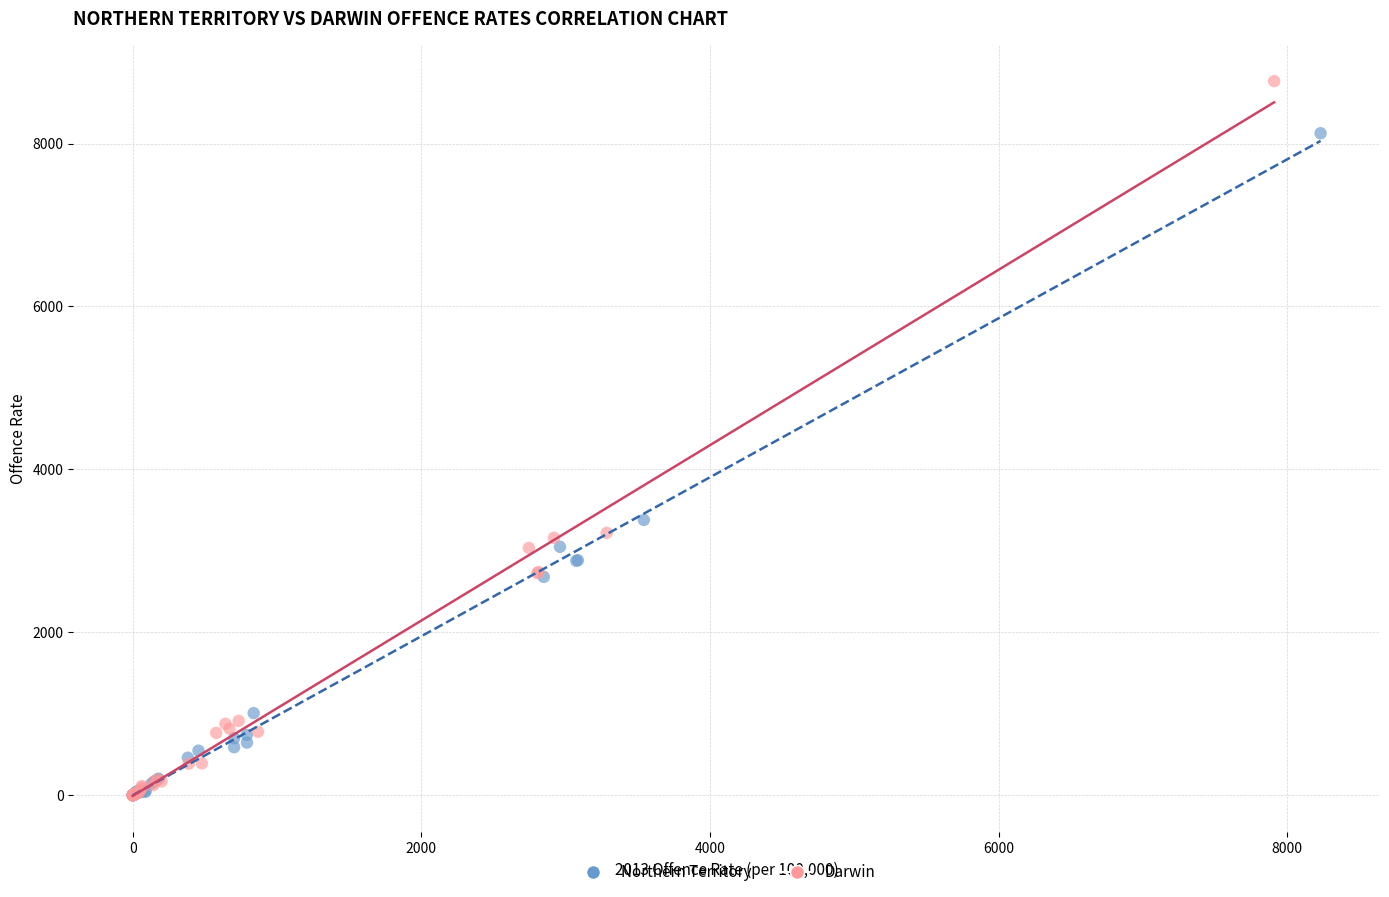

What are all the series names shown in the legend?

Northern Territory, Darwin